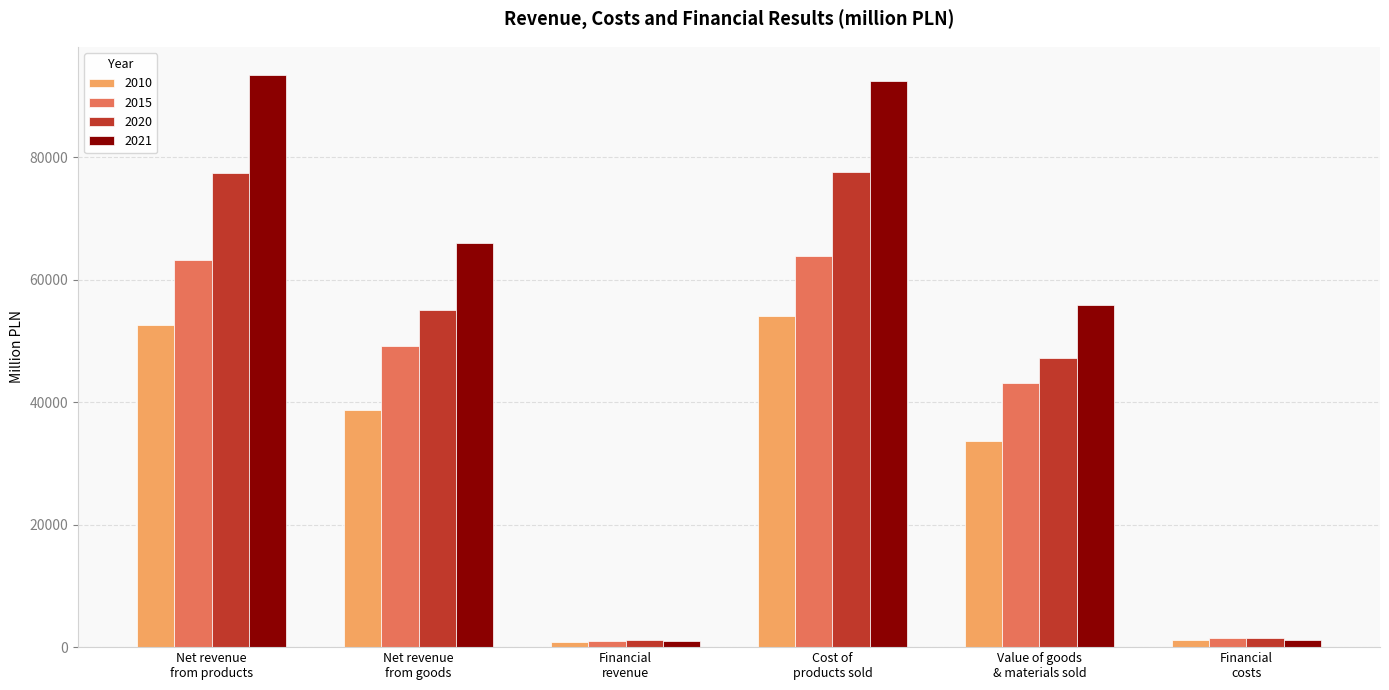

What is the label of the 6th bar from the right?

Net revenue
from products